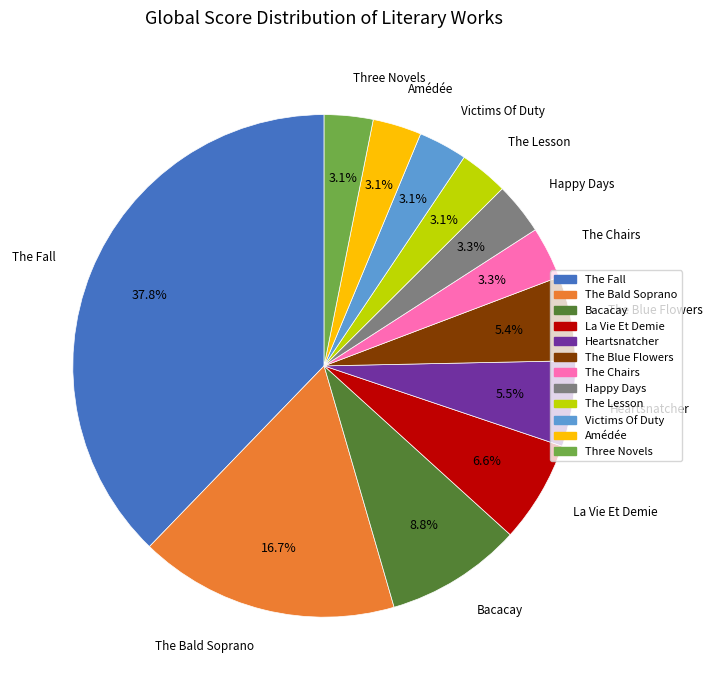

Combined, what portion of the pie is La Vie Et Demie and The Lesson?

9.7%